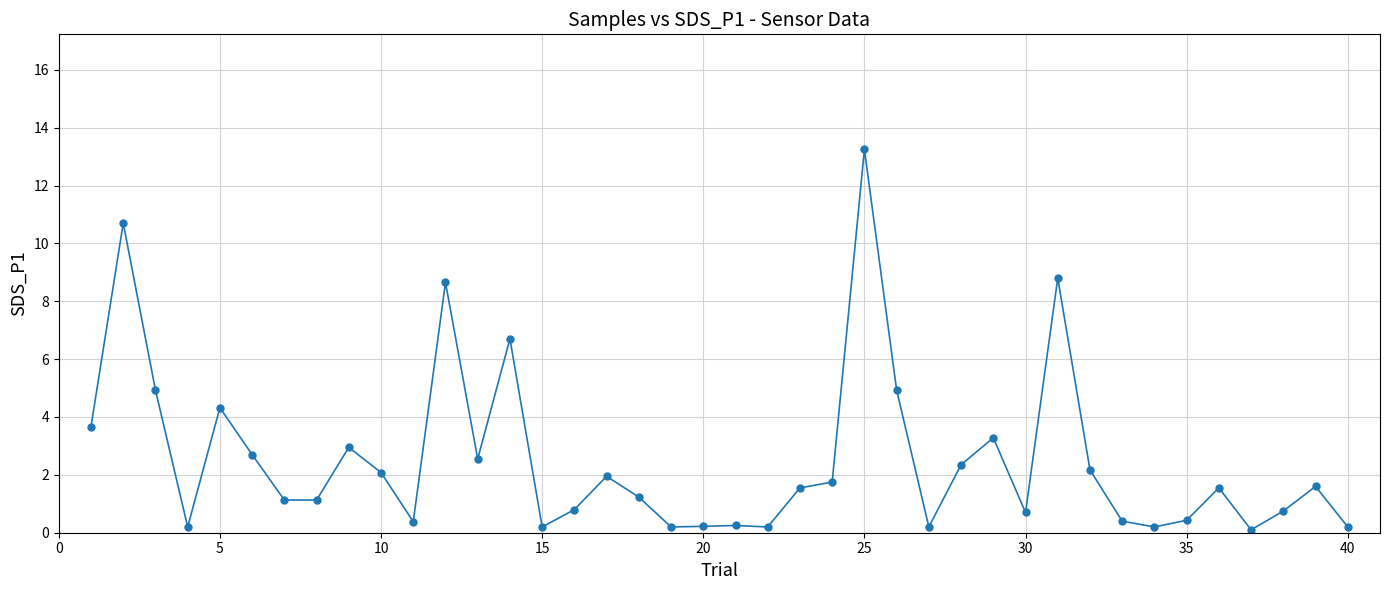

What is the value of the 18th point from the left?

1.2